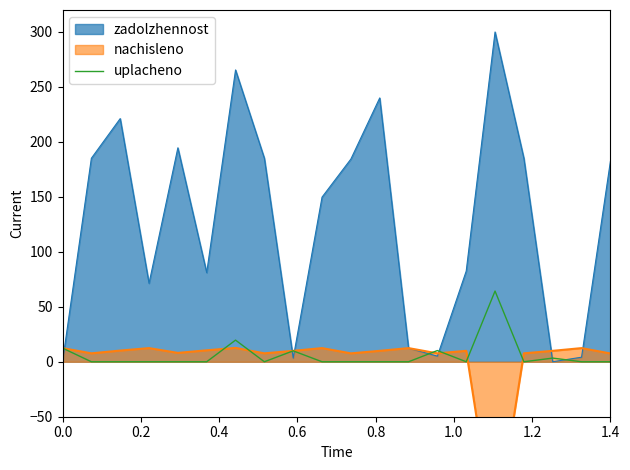

What is the maximum value for uplacheno?

64.3